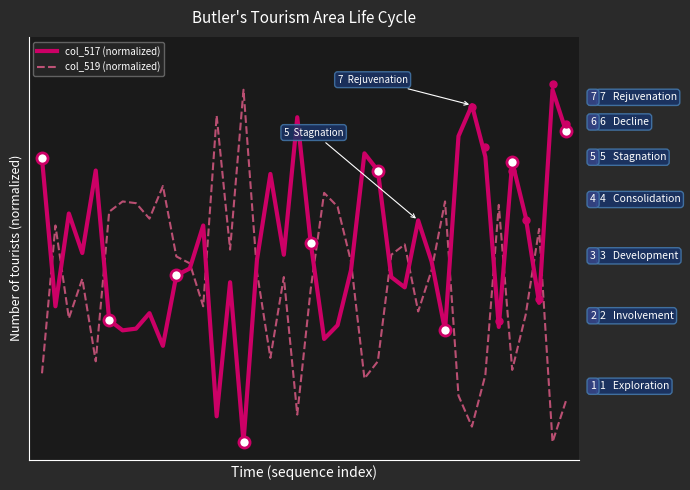

How many intersections are there between col_517 (normalized) and col_519 (normalized)?

16